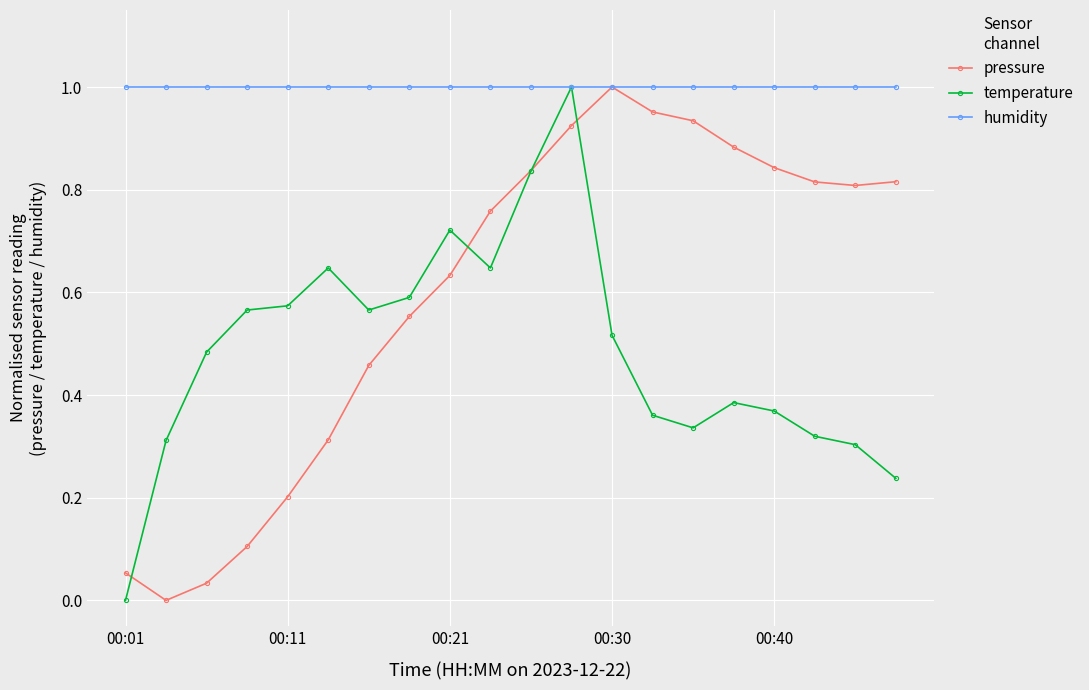

List the series in order of their overall mean, highest first.

humidity, pressure, temperature